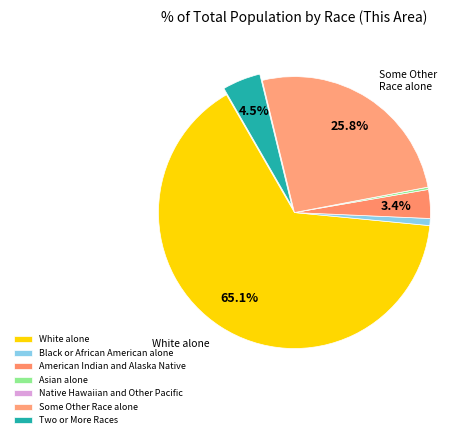

Which category has the smallest portion of the pie?

Native Hawaiian and Other Pacific